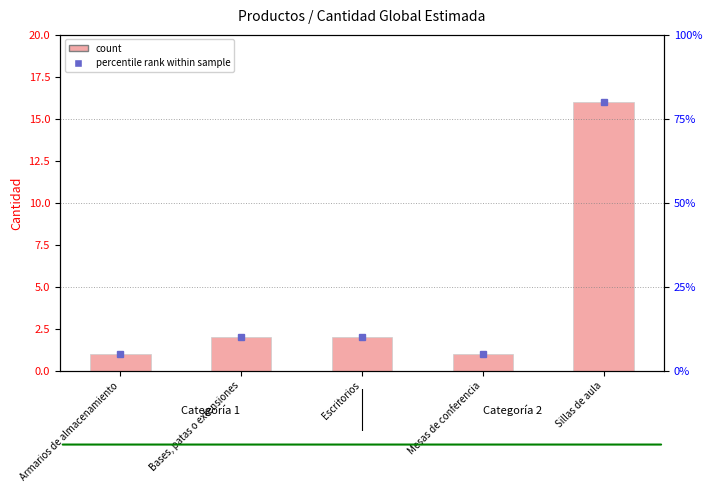

What is the greatest value displayed?

16